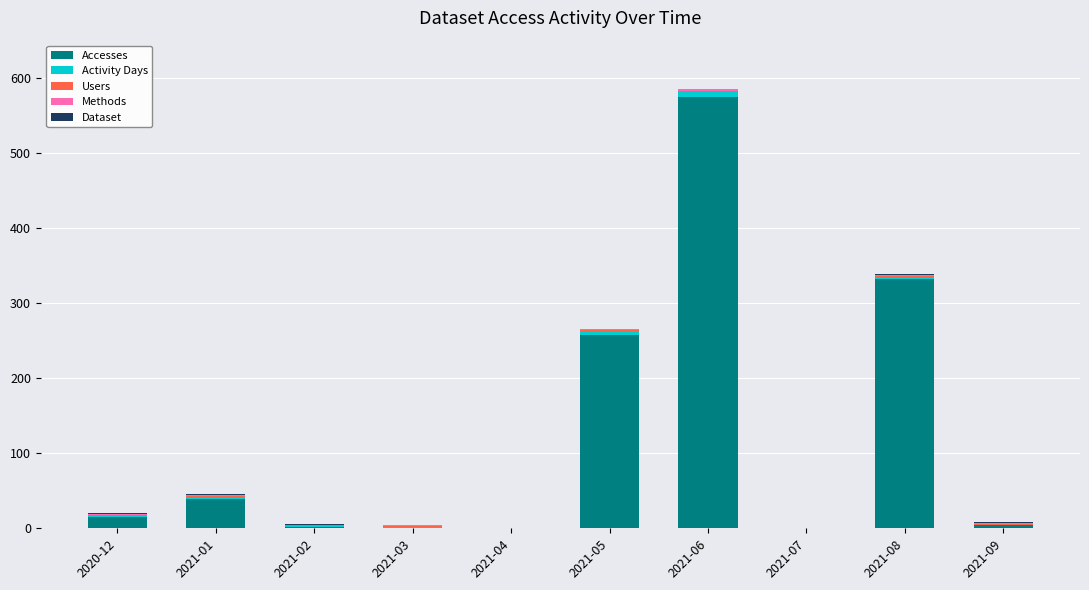

What is the maximum value for Accesses?

575